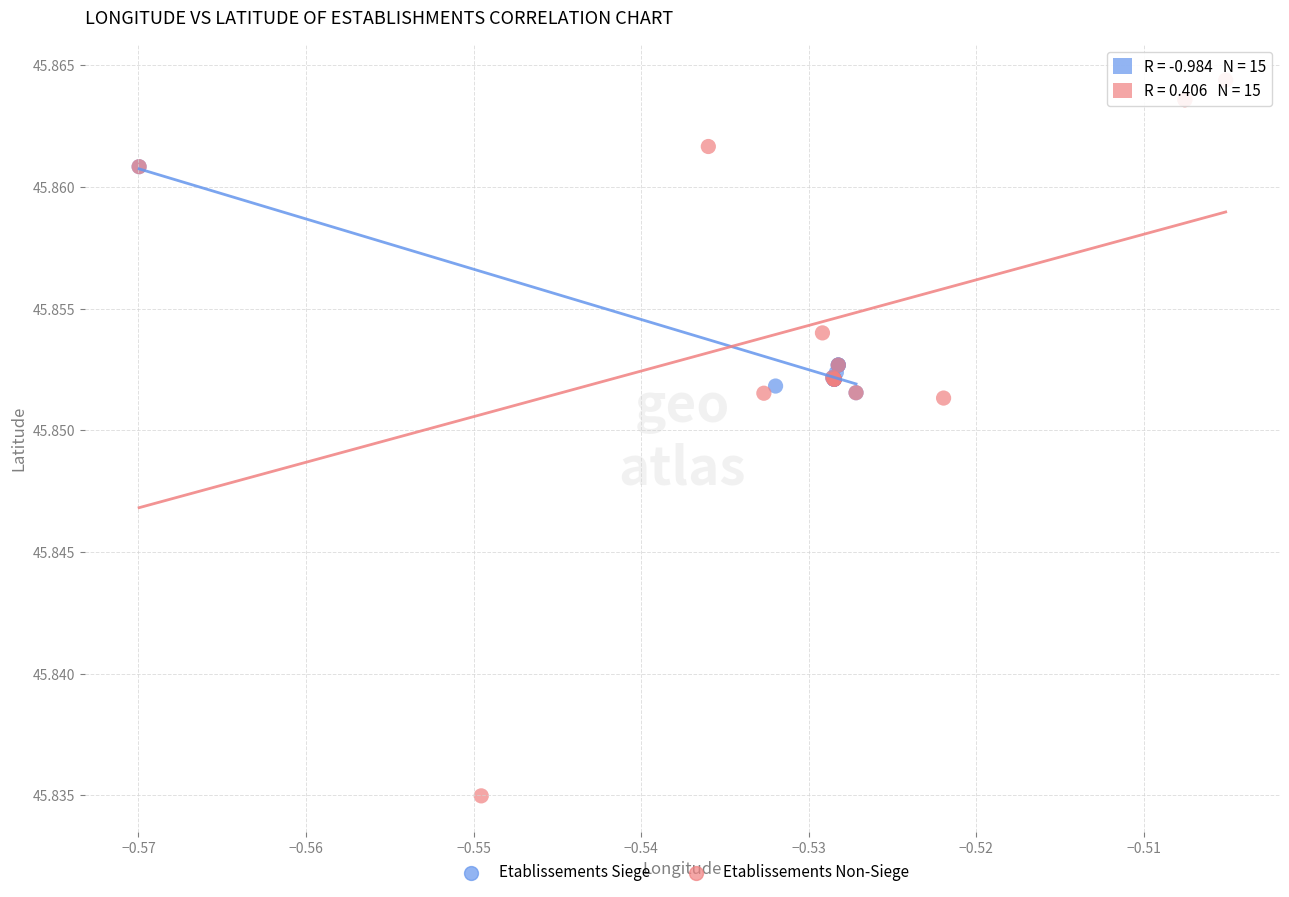

Which series has the largest Y range (max minus min)?

Etablissements Non-Siege